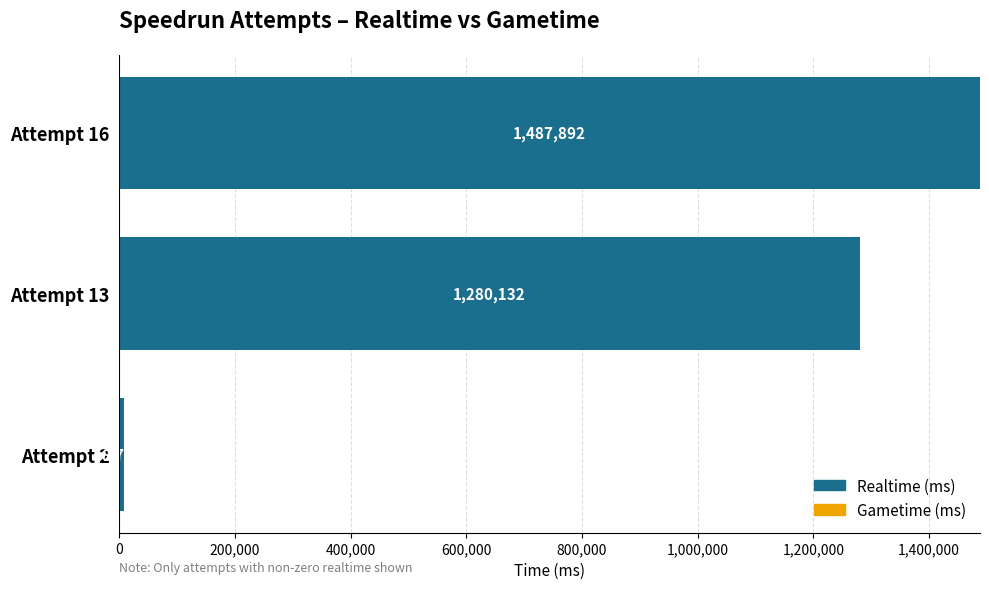

What is the change in value from Attempt 16 to Attempt 13?

-207760